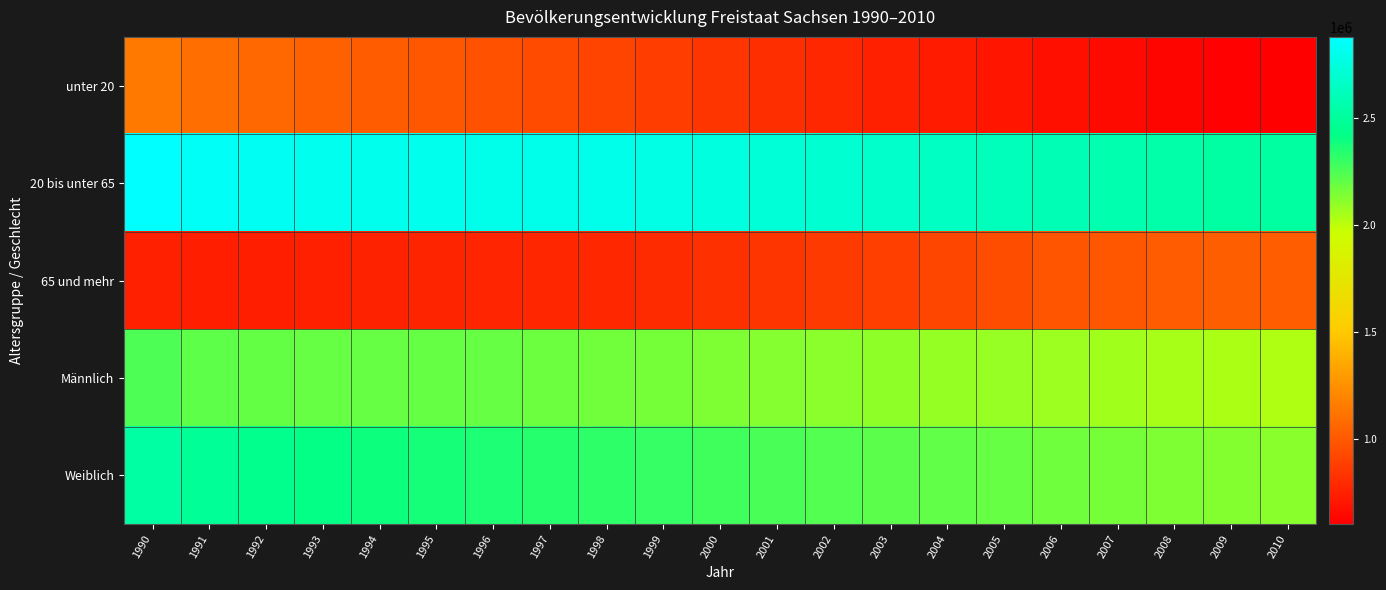

Which series has the largest range (max minus min)?

unter 20